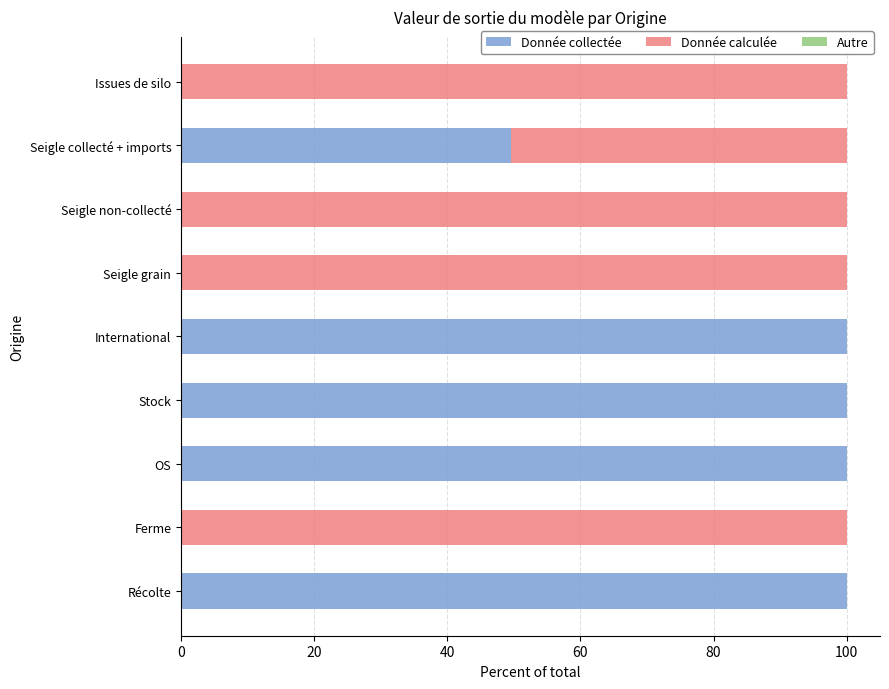

What is the sum of all Donnée collectée values?

449.5